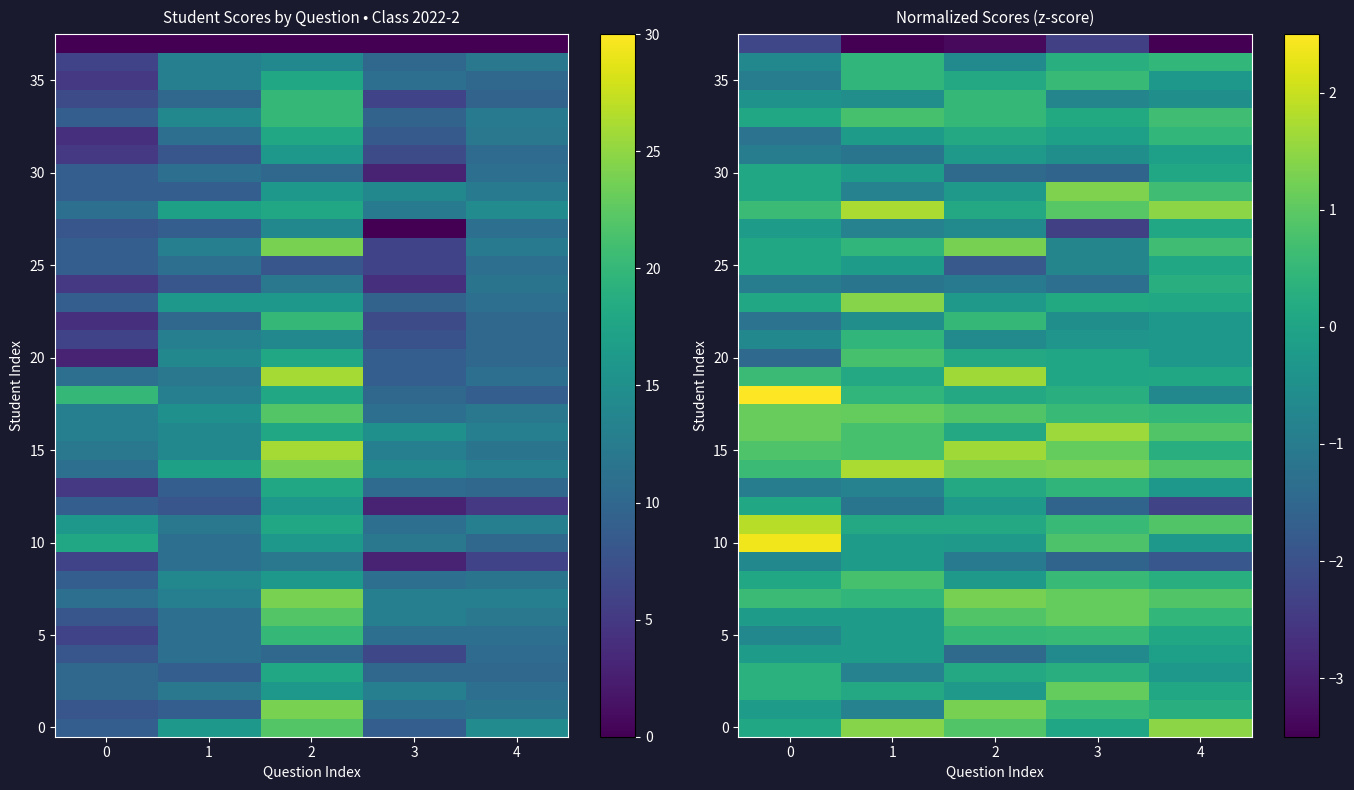

At how many categories does at least one series exceed -2?

5